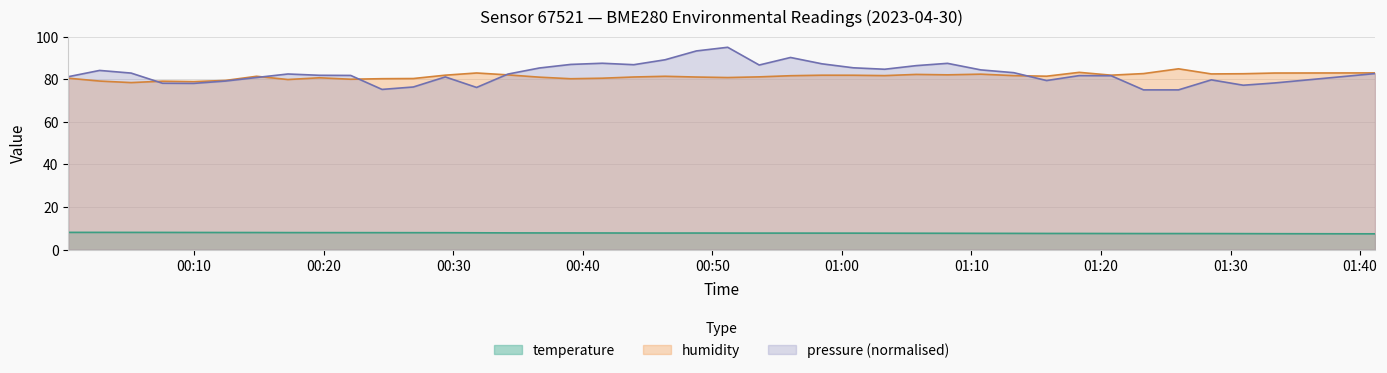

What is the greatest value displayed?

95.0